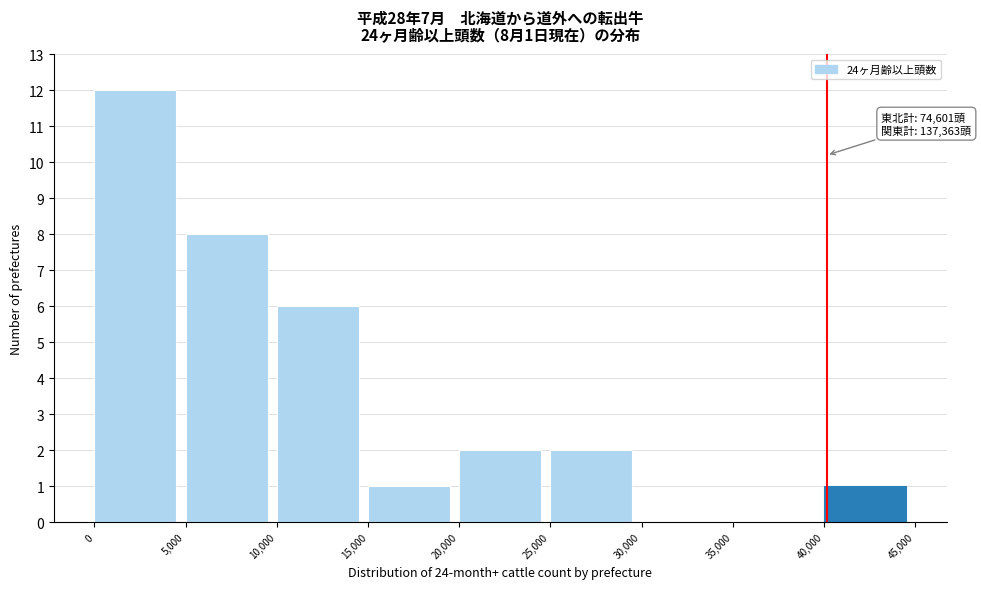

Over which range of the x-axis is the bar tallest?

0 to 5,000